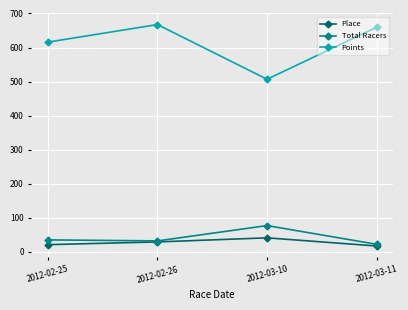

Rank the series by their maximum value, from lowest to highest.

Place, Total Racers, Points